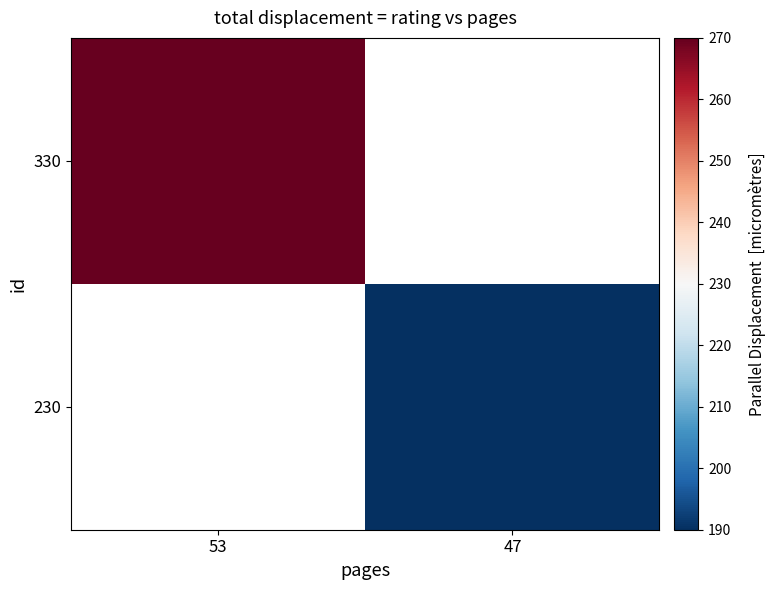

Rank the series by their average value, from lowest to highest.

330, 230